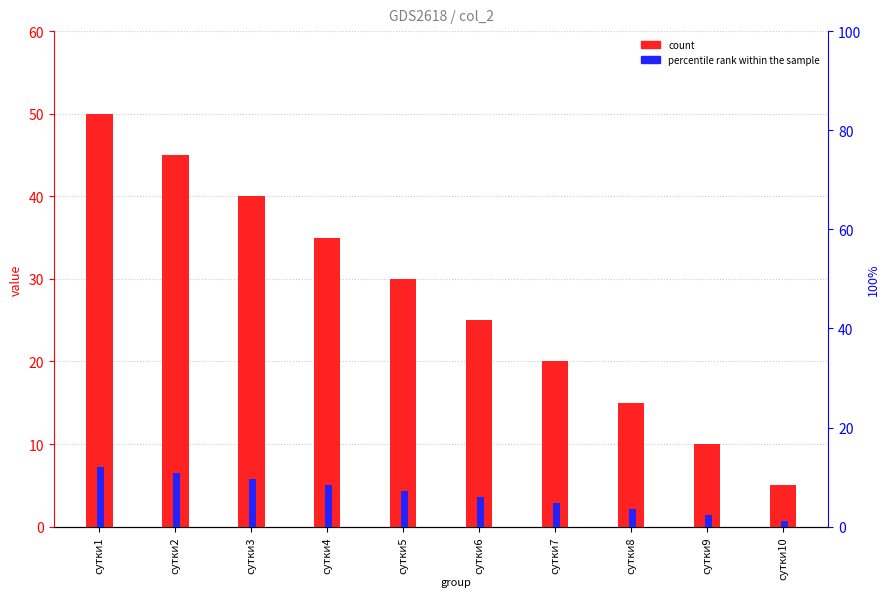

List the series in order of their peak value, lowest first.

percentile rank within the sample, count